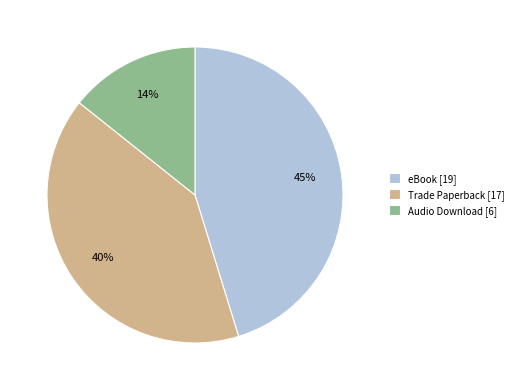

Which slice is the largest?

eBook